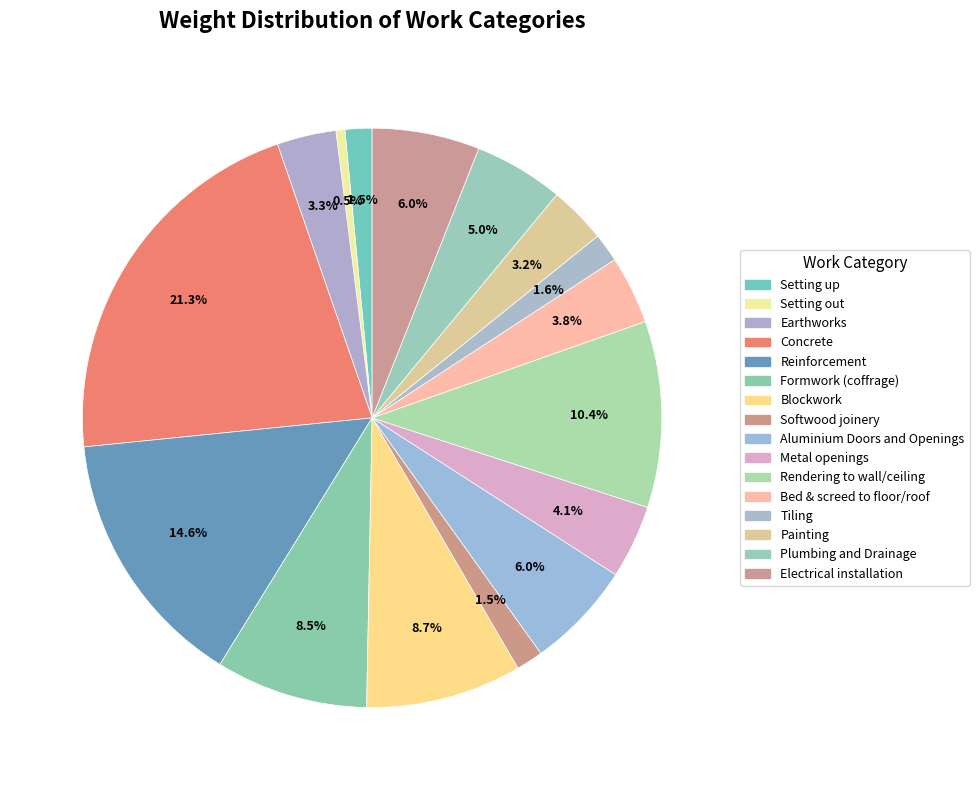

How many slices are in this pie chart?

16